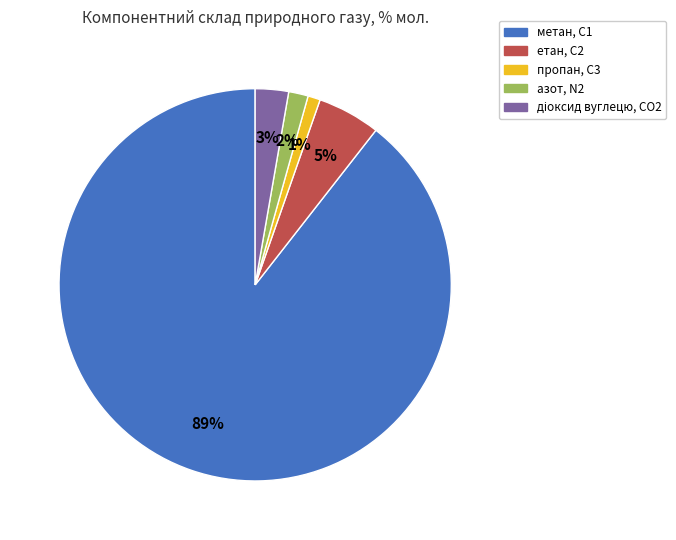

To the nearest percent, what percentage of the pie is азот, N2?

2%